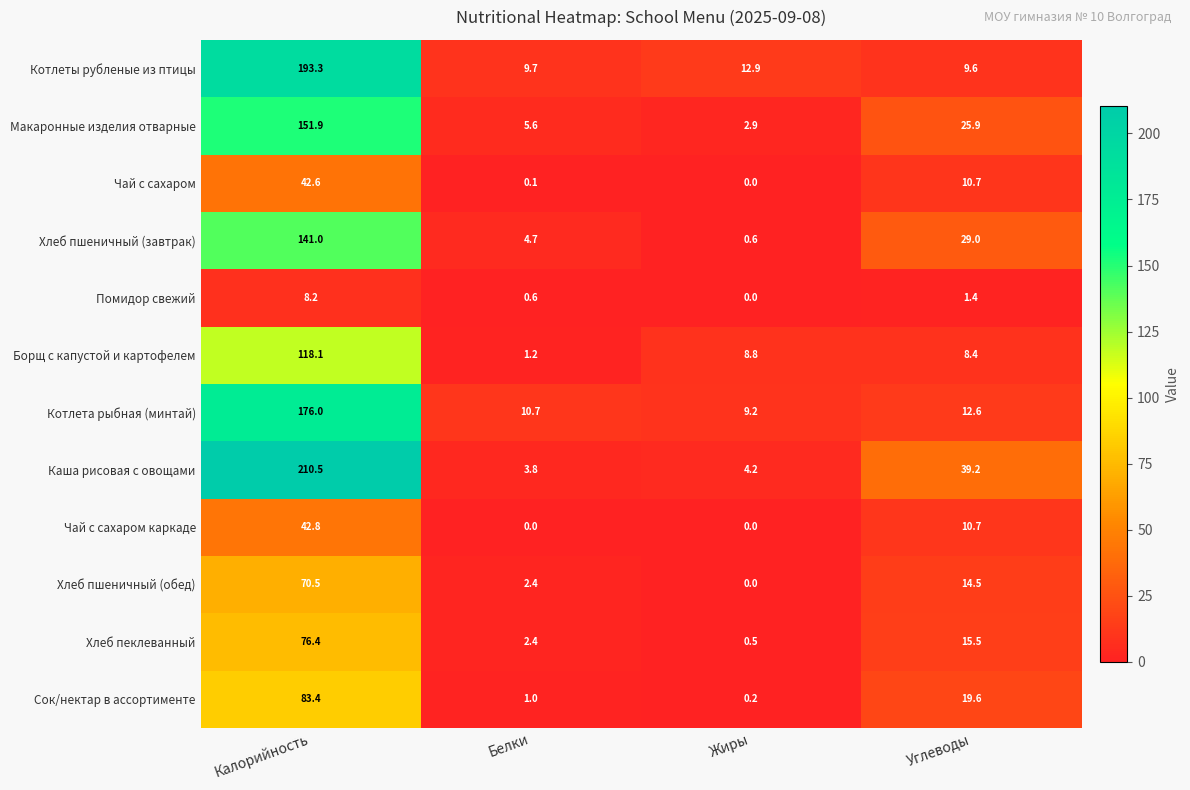

What is the sum of all Хлеб пшеничный (завтрак) values?

175.3